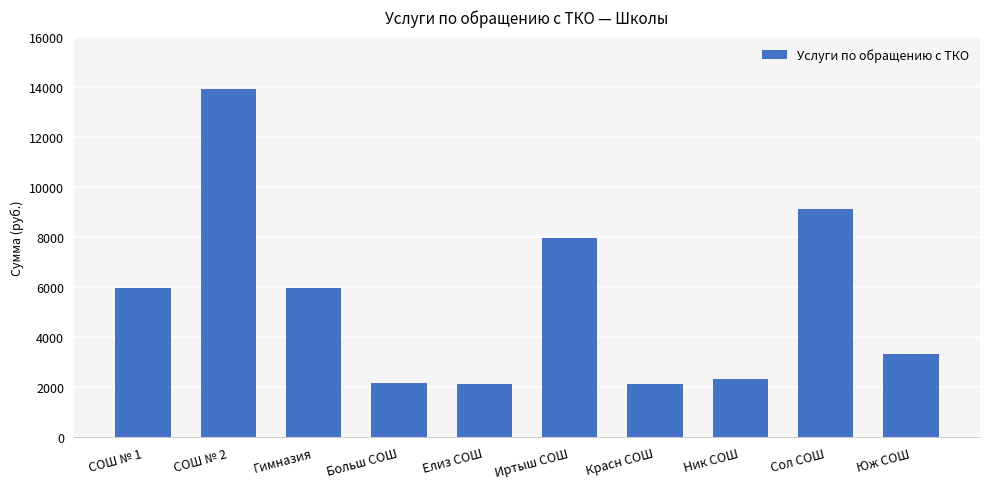

Where does the data first go above 5961?

СОШ № 1